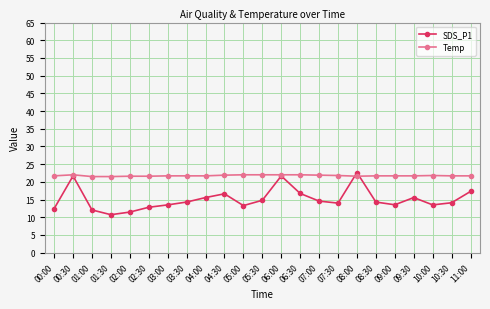

True or false: SDS_P1 has more than 2 interior local peaks.

True